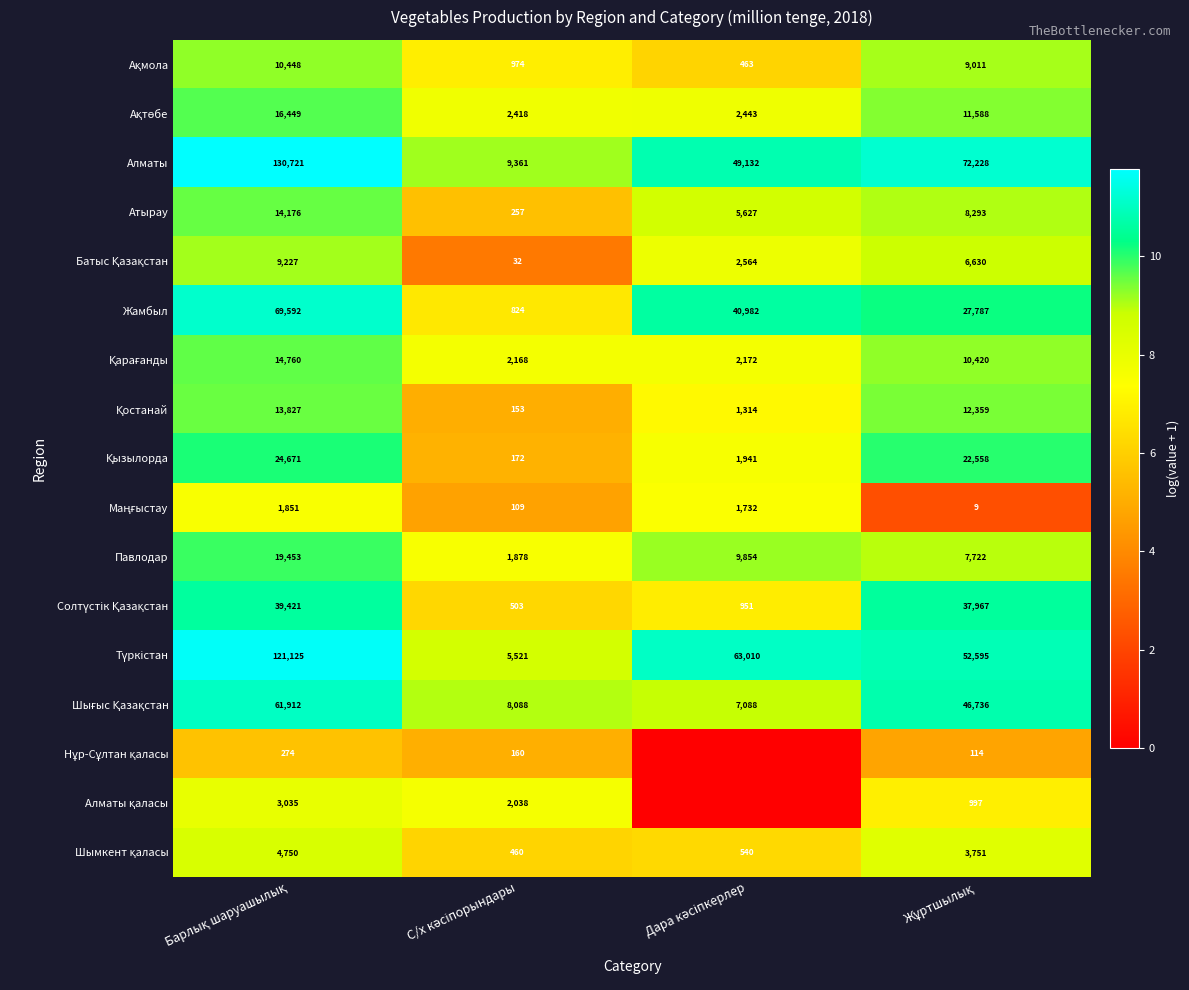

How many series are shown in this chart?

17